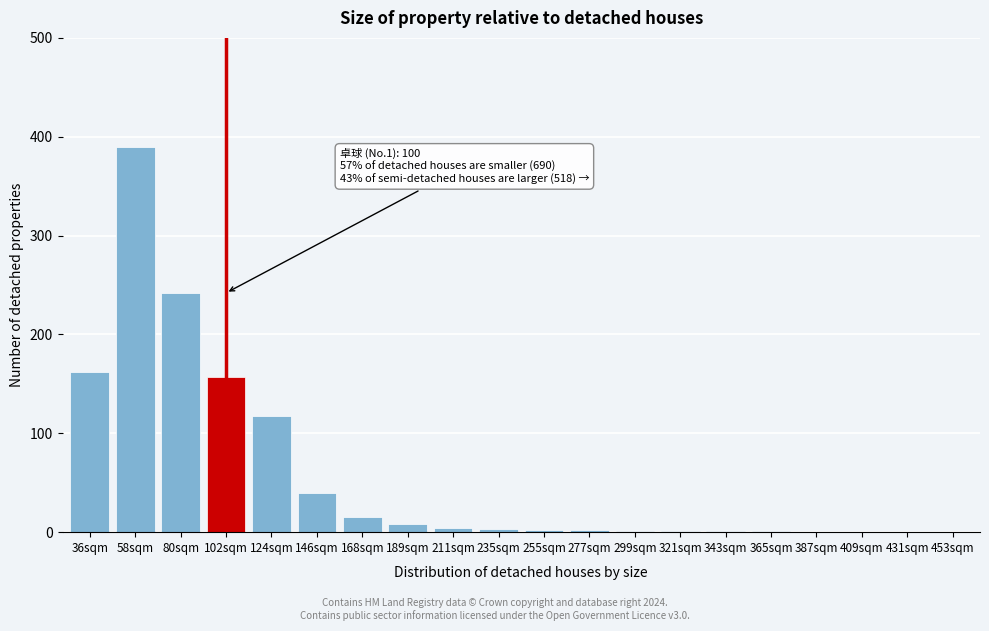

What is the sum of all values?

1147